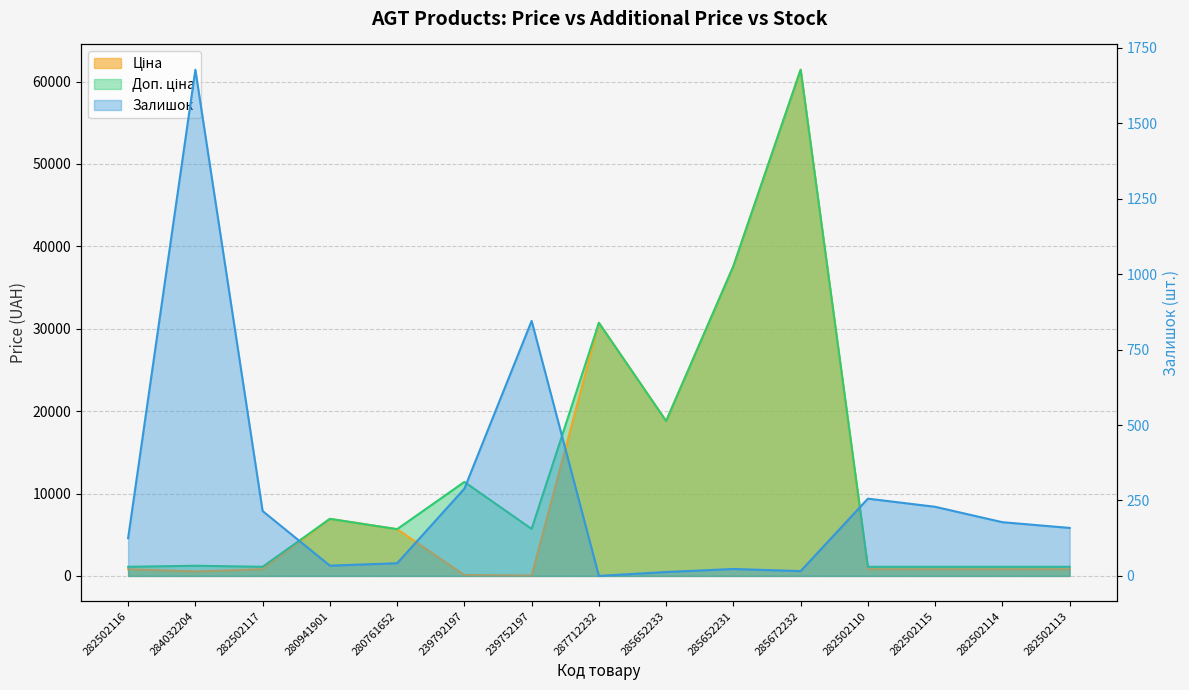

What is the total value across all series at 282502116?

2052.7